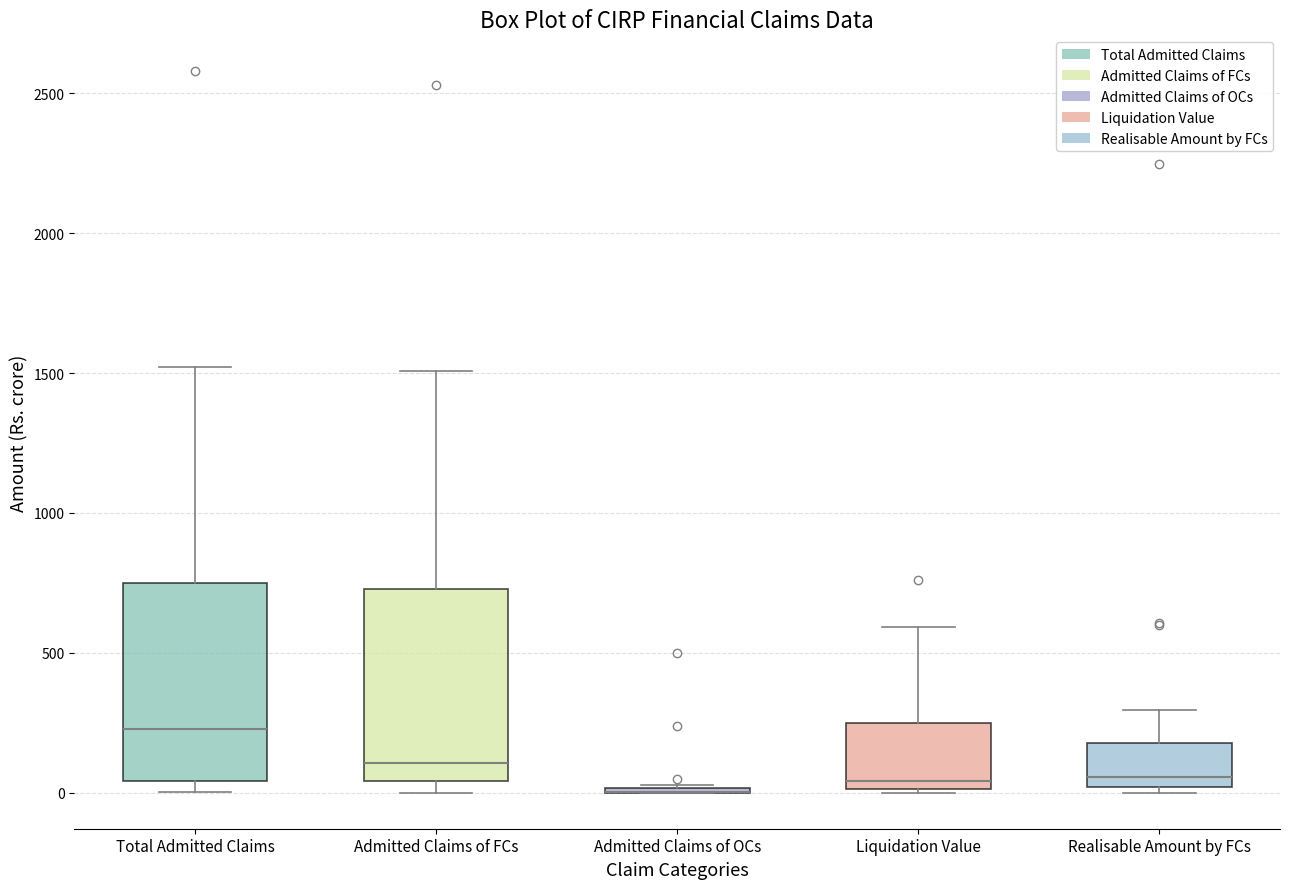

Reading left to right, read every box against the y-axis: the position of its median line, the range the box covers, and the ends of its whiskers. The values are not printed on the chart, so give them approximately, as read against the axis.

Total Admitted Claims: median 250, box 50 to 750, whiskers 0 to 1500
Admitted Claims of FCs: median 100, box 50 to 750, whiskers 0 to 1500
Admitted Claims of OCs: box collapsed to a line at 0, whiskers 0 to 50
Liquidation Value: median 50, box 0 to 250, whiskers 0 to 600
Realisable Amount by FCs: median 50, box 0 to 200, whiskers 0 (just below the box's lower edge) to 300